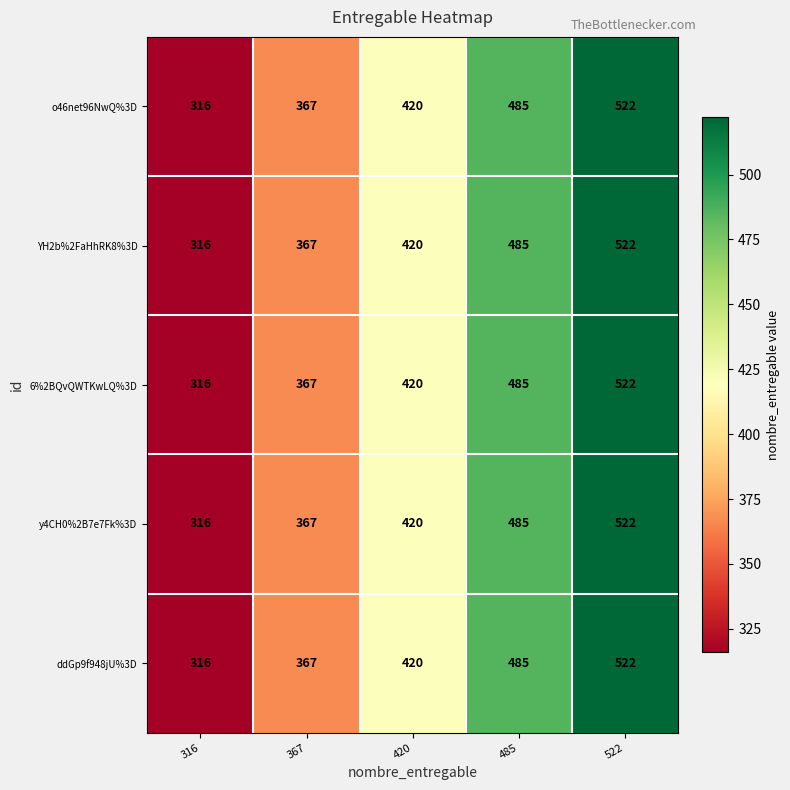

What is the total value across all series at 420?

2100